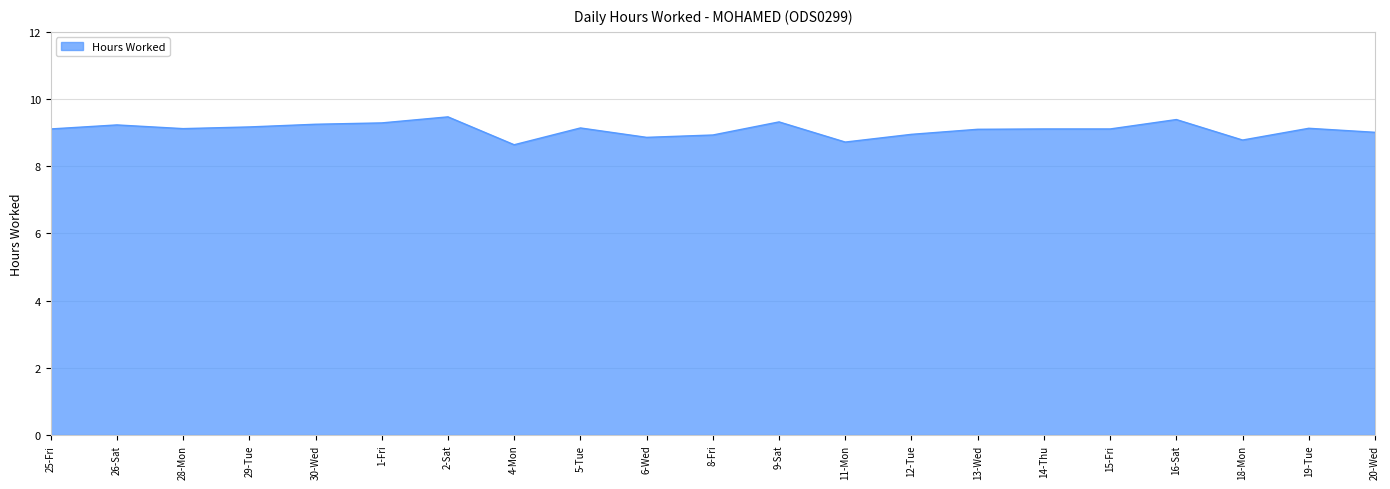

Approximately how many times larger is the value at 30-Wed compared to 4-Mon?

1.1